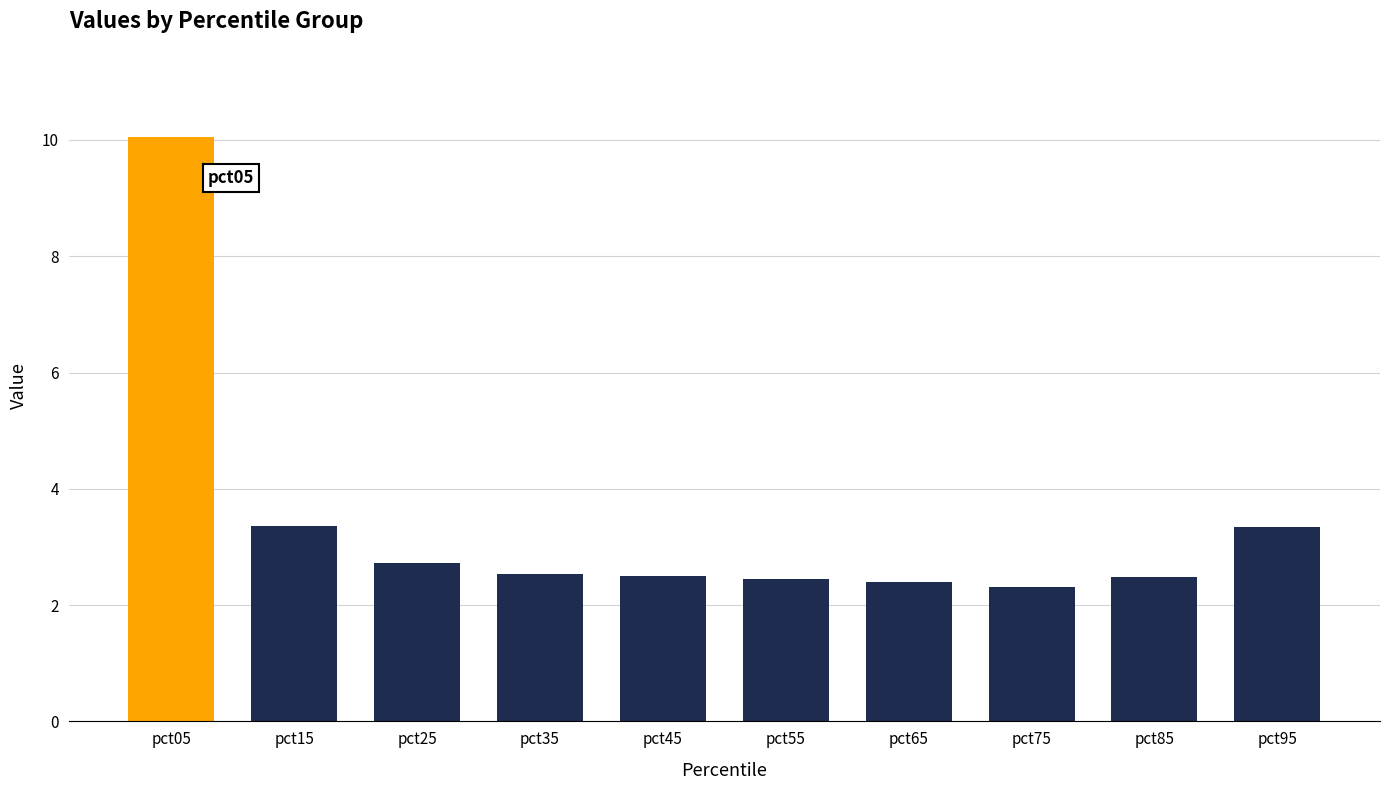

What is the minimum value shown in the chart?

2.3